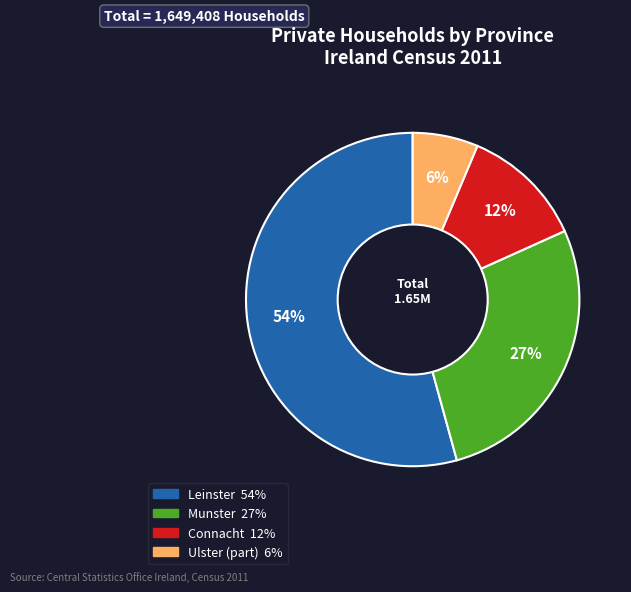

Count the number of slices in the pie.

4